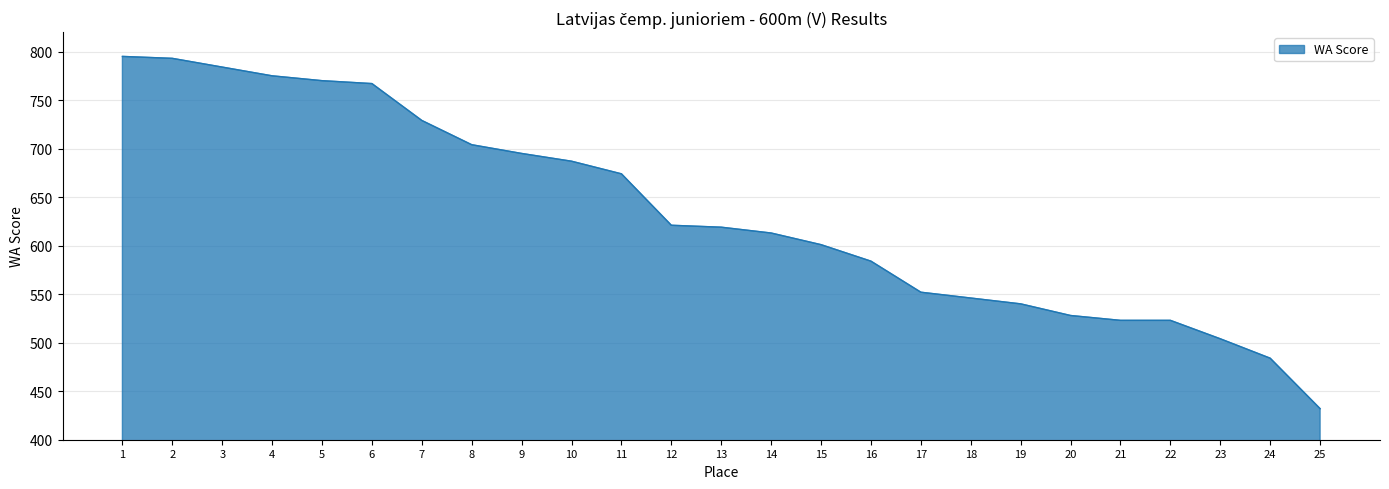

What is the smallest value displayed?

432